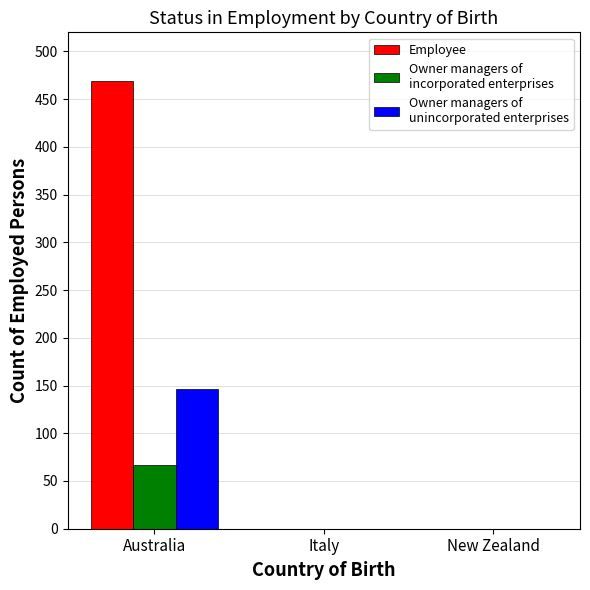

What is the greatest value displayed?

469